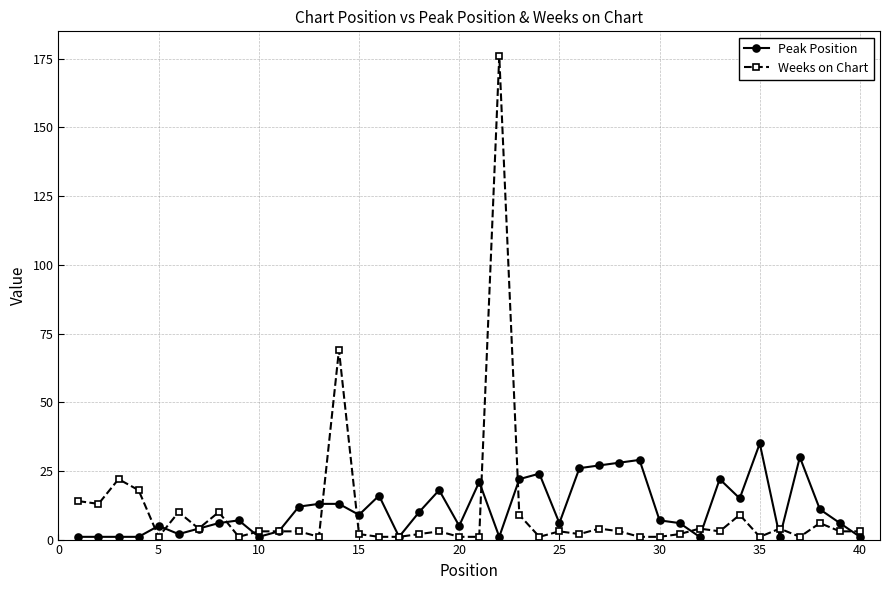

What is the difference between the maximum and minimum values in the Weeks on Chart series?

175